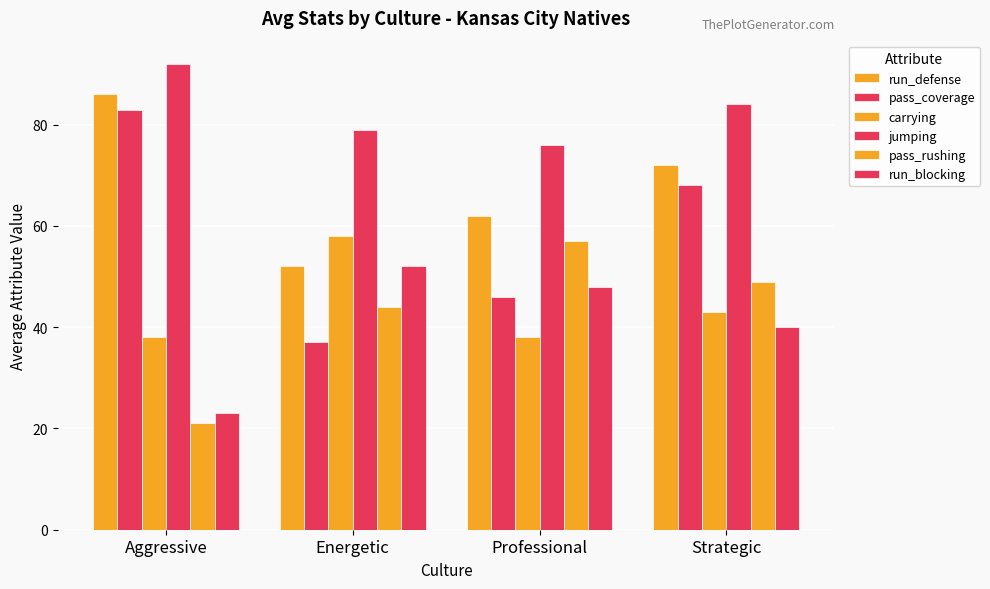

How many distinct data groups are displayed?

6